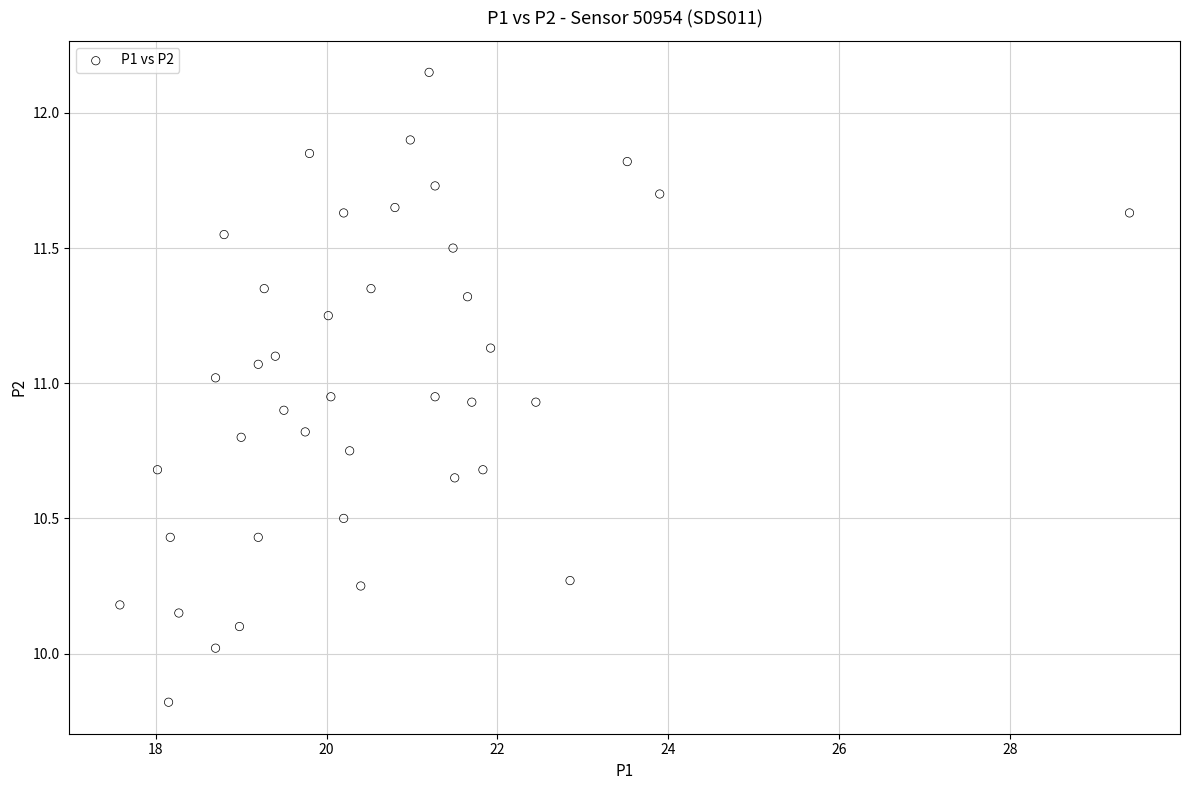

What is the range of Y values (max minus min)?

2.3